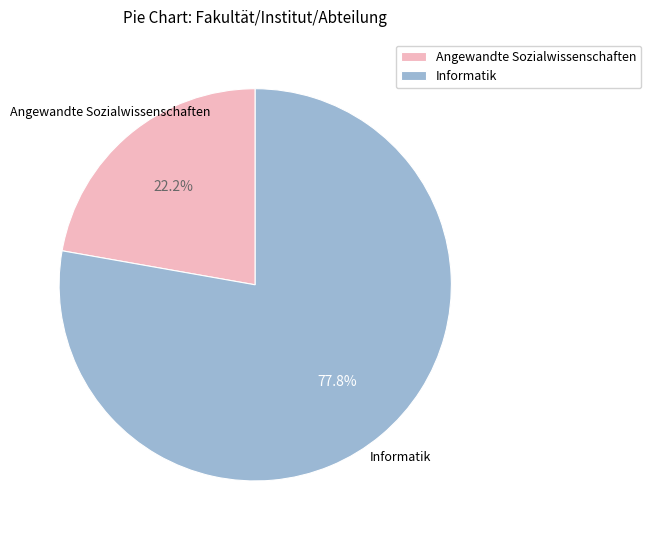

Combined, what portion of the pie is Informatik and Angewandte Sozialwissenschaften?

100.0%